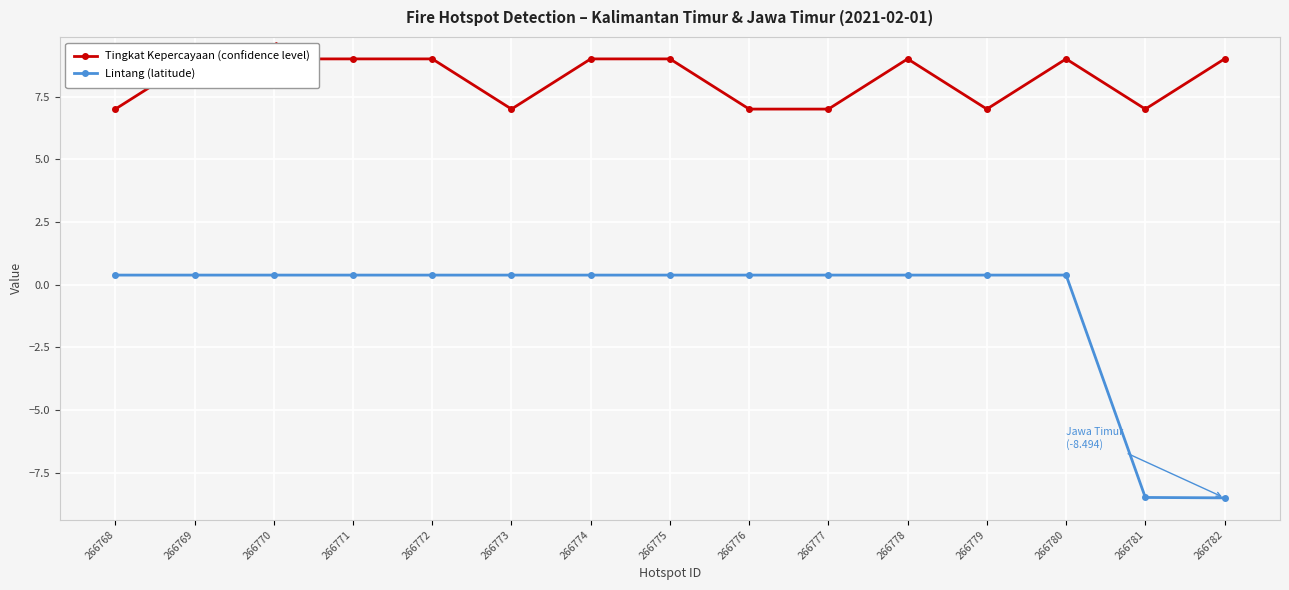

List the labels in order of Lintang (latitude) value, smallest first.

266782, 266781, 266772, 266774, 266768, 266770, 266771, 266773, 266776, 266779, 266769, 266775, 266778, 266777, 266780